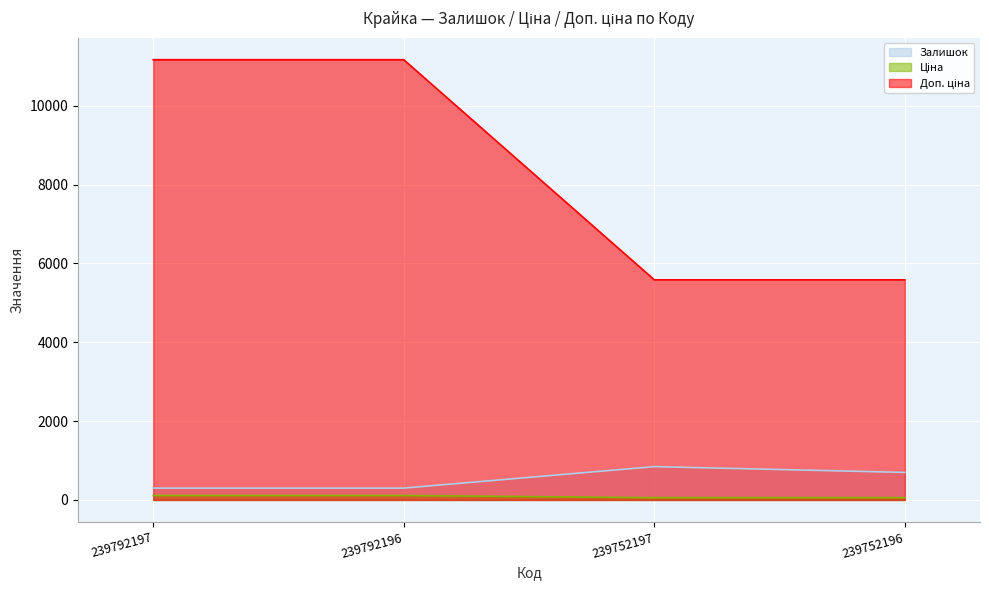

True or false: Ціна has a value of 32.5 at 239792197.

False